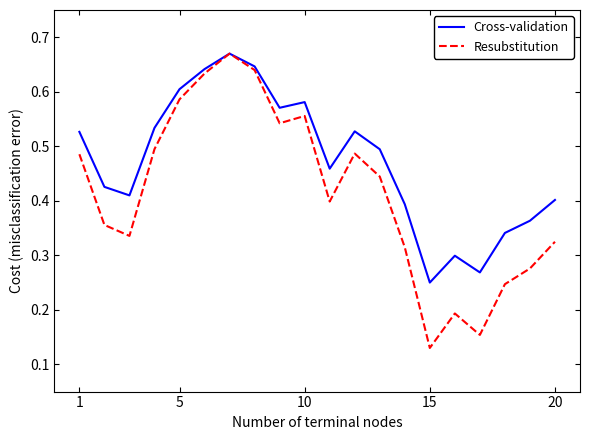

Rank the series by their average value, from lowest to highest.

Resubstitution, Cross-validation